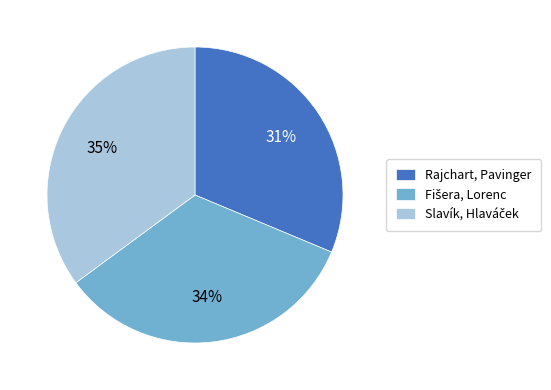

Is there a majority slice in this chart?

No